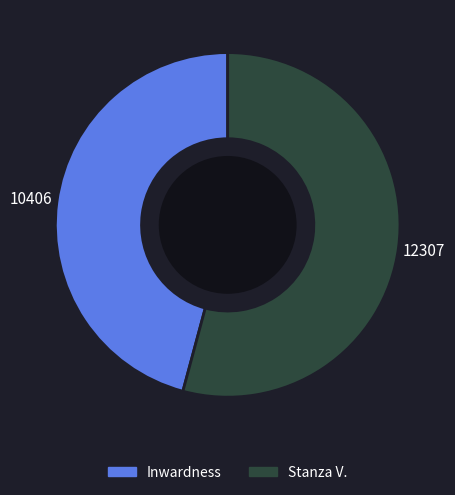

Rank the categories by value from highest to lowest.

Stanza V., Inwardness